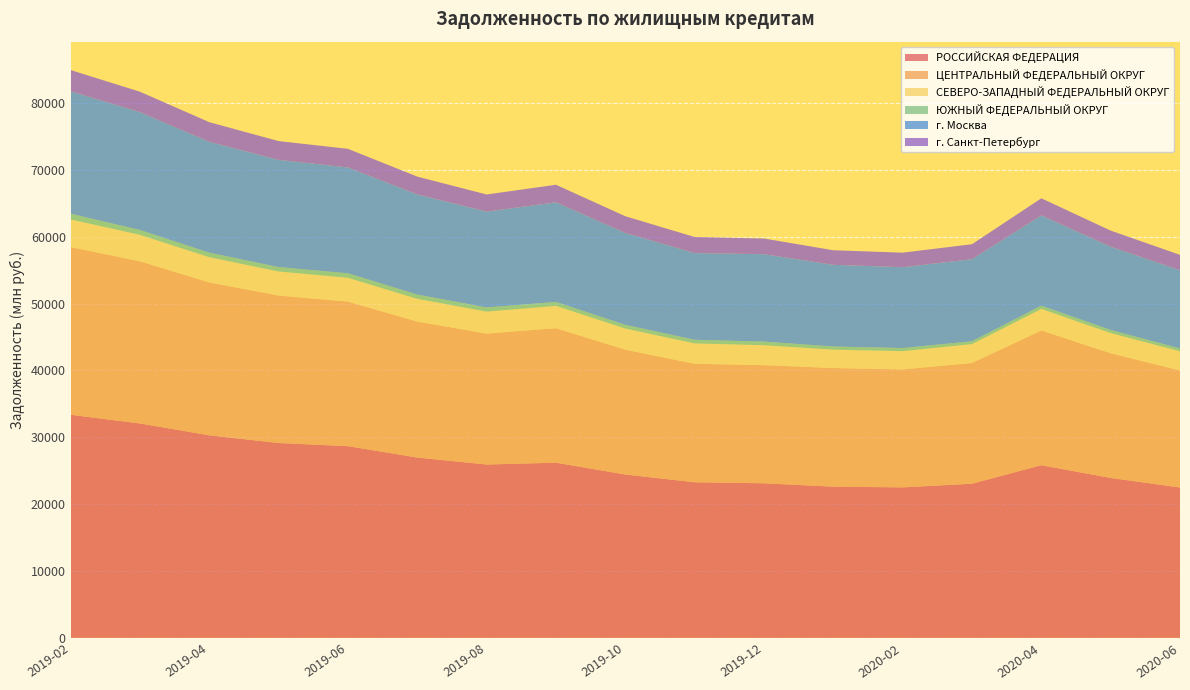

Reading left to right, transcribe all the data shown in this chart.

РОССИЙСКАЯ ФЕДЕРАЦИЯ: 33377	32077	30305	29153	28681	26977	25934	26207	24441	23284	23124	22622	22515	23063	25832	23925	22499
ЦЕНТРАЛЬНЫЙ ФЕДЕРАЛЬНЫЙ ОКРУГ: 25082	24249	22865	22055	21620	20338	19584	20118	18666	17715	17673	17745	17638	18053	20153	18650	17495
СЕВЕРО-ЗАПАДНЫЙ ФЕДЕРАЛЬНЫЙ ОКРУГ: 4129	3959	3771	3597	3560	3402	3283	3336	3162	3045	2980	2742	2732	2824	3216	3020	2869
ЮЖНЫЙ ФЕДЕРАЛЬНЫЙ ОКРУГ: 860	729	680	660	671	637	629	593	557	547	543	476	471	430	494	460	434
г. Москва: 18307	17627	16580	16032	15835	14978	14333	14899	13747	12971	13075	12220	12093	12274	13505	12457	11701
г. Санкт-Петербург: 3180	3054	2937	2811	2786	2661	2560	2627	2496	2399	2343	2177	2171	2241	2552	2410	2292